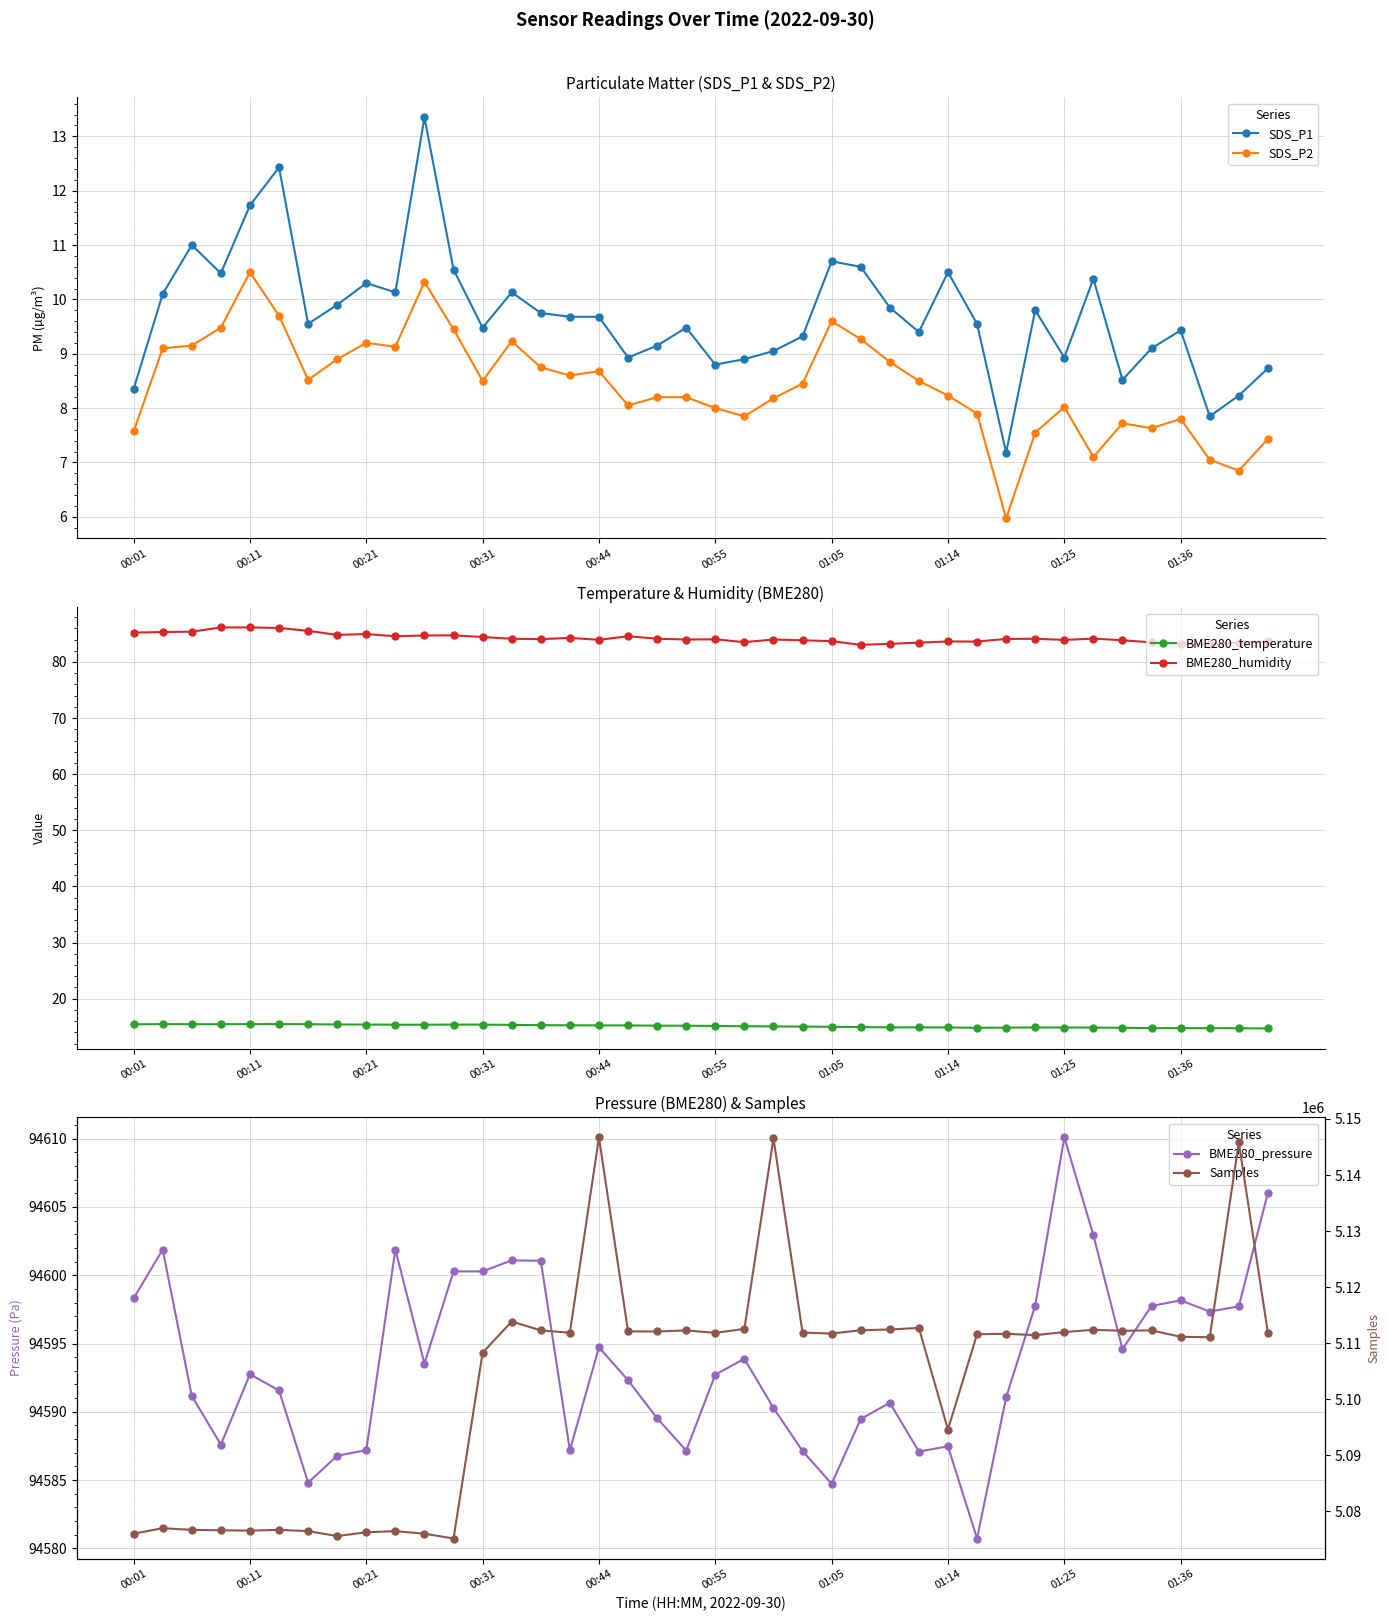

The value of SDS_P2 at 01:05 is 14.5. True or false?

False